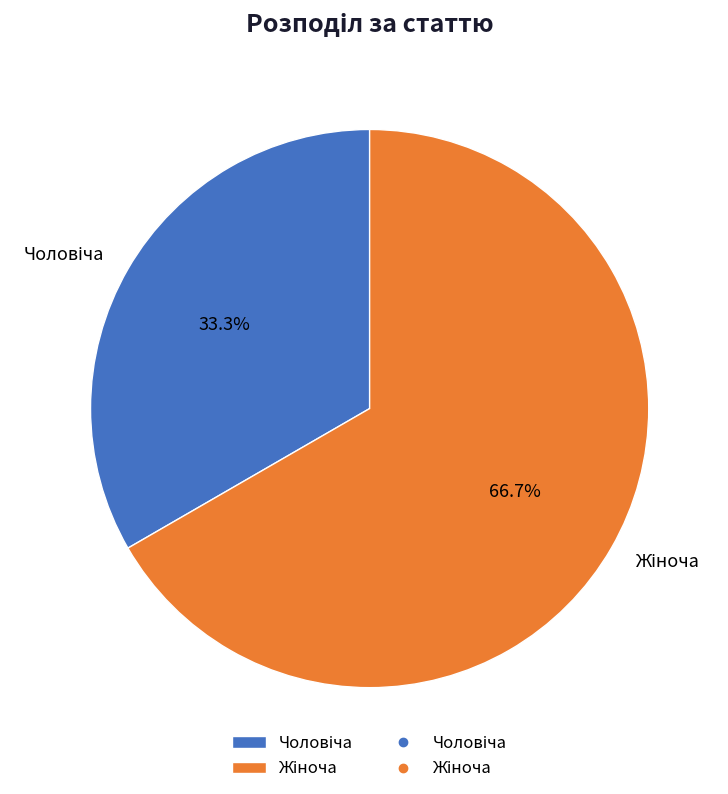

Is there a majority slice in this chart?

Yes